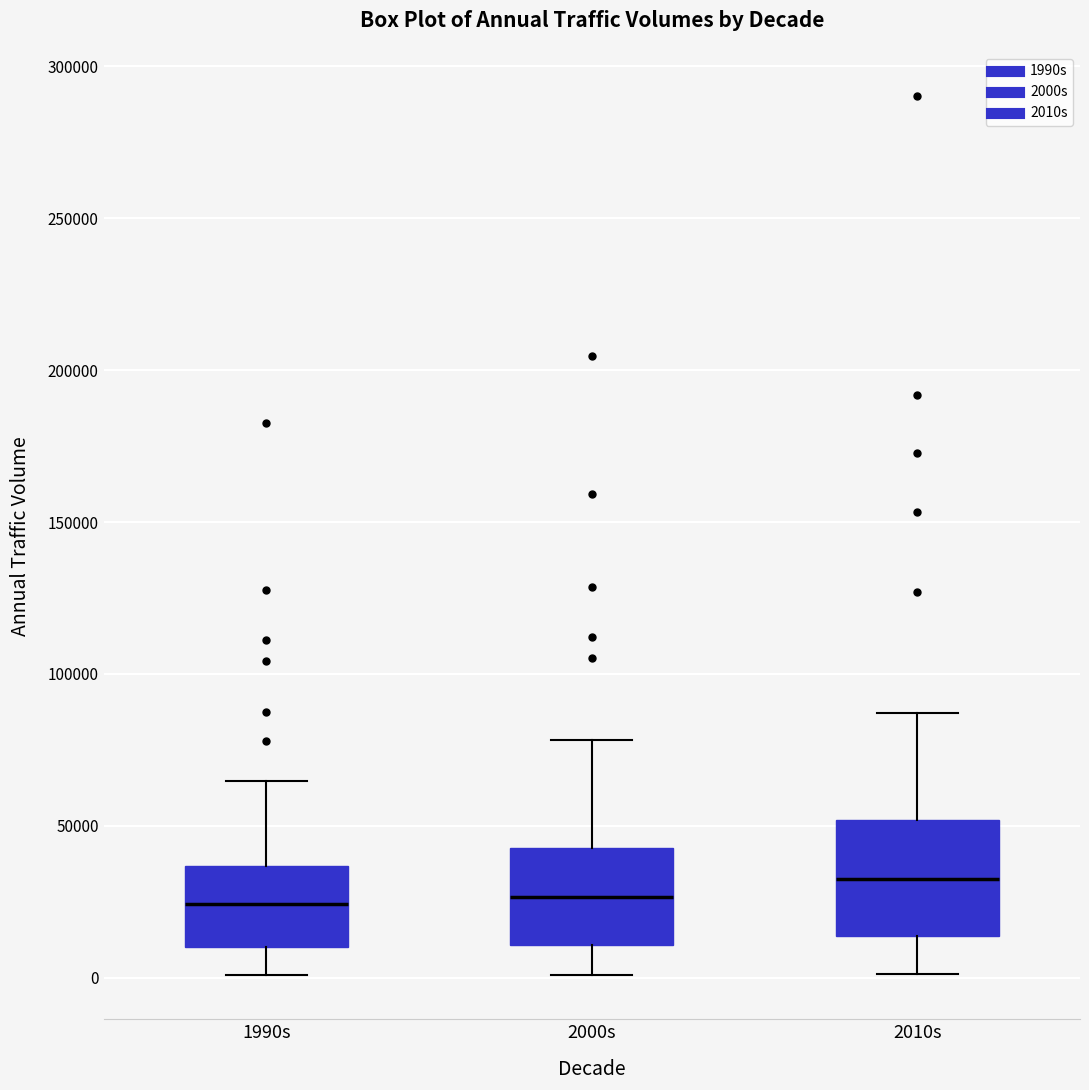

Where does the median line of the box for 2010s sit on the y-axis? The values are not printed on the chart, so give them approximately, as read against the axis.

35000